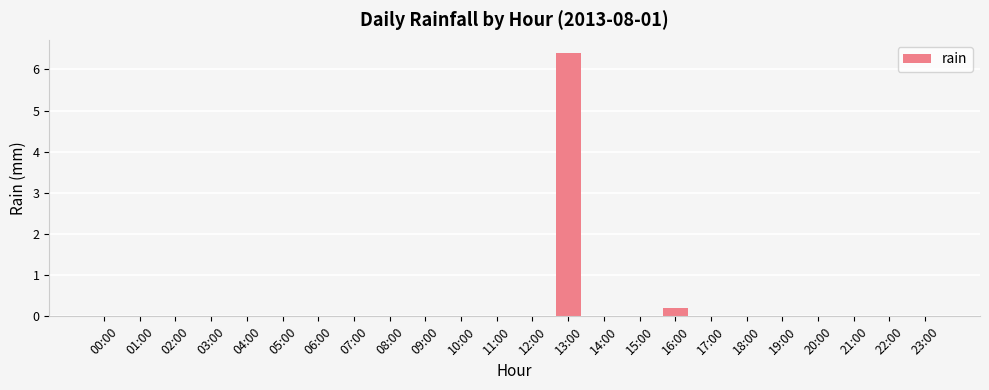

At which category does the chart reach its peak across all series?

13:00